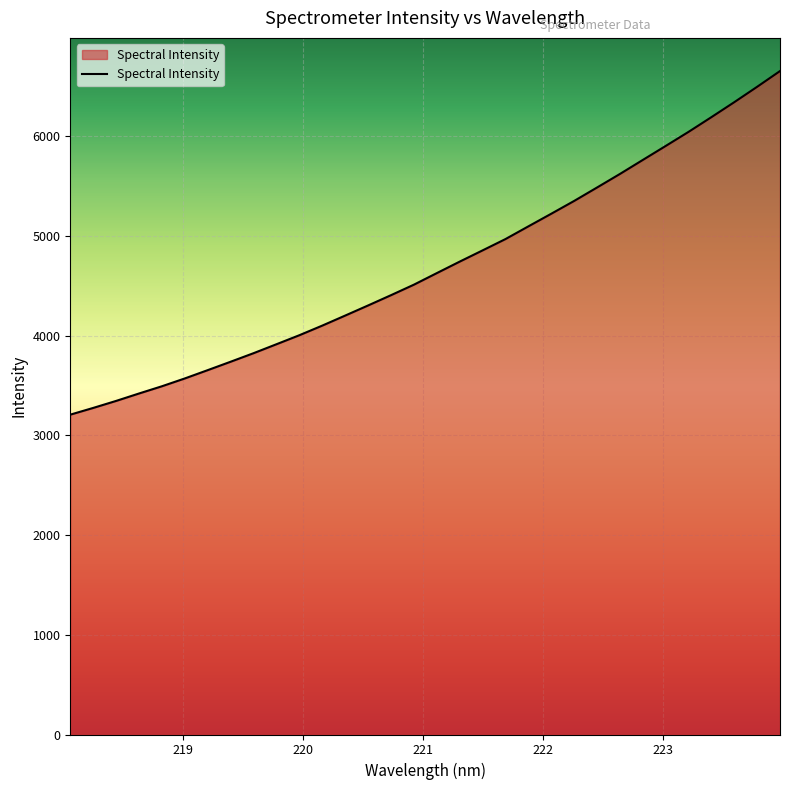

What is the difference between the maximum and minimum values?

3447.1